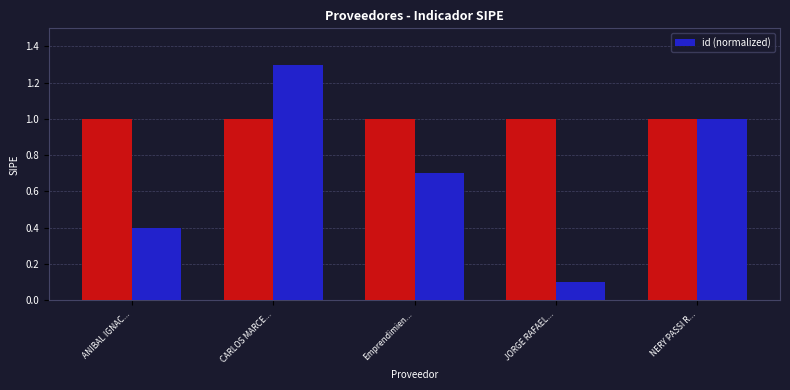

What is the minimum value shown in the chart?

0.1